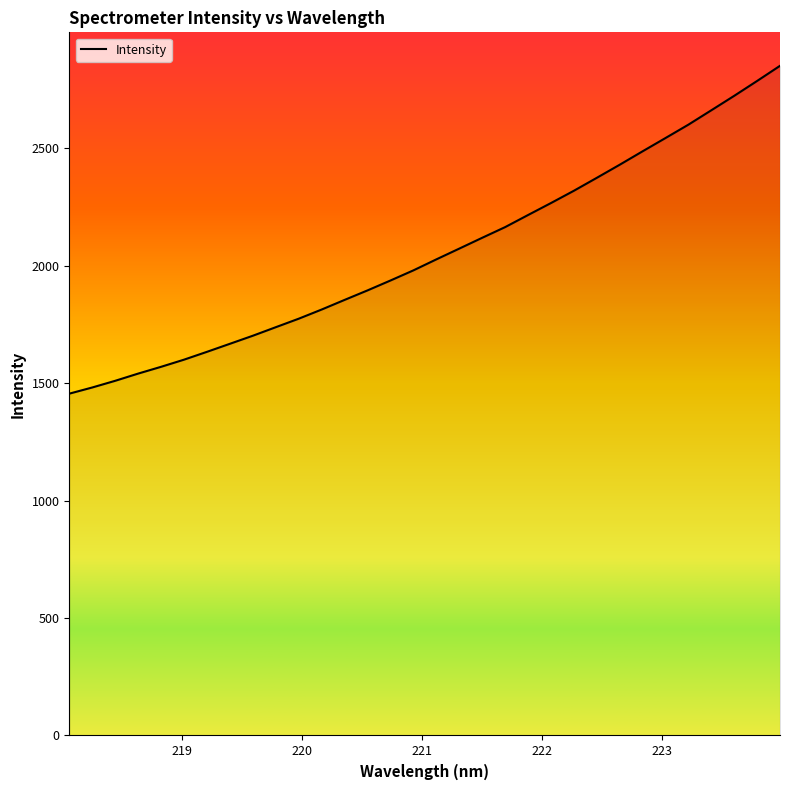

What is the smallest value displayed?

1455.2